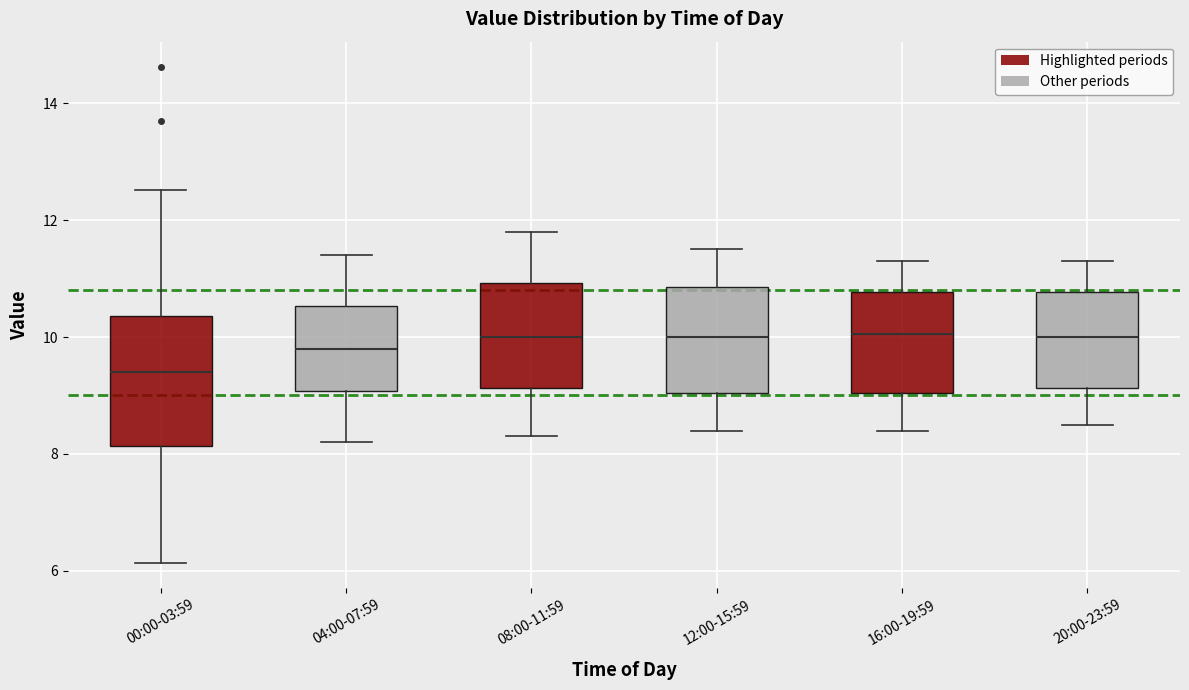

Which box's median line is the lowest?

00:00-03:59